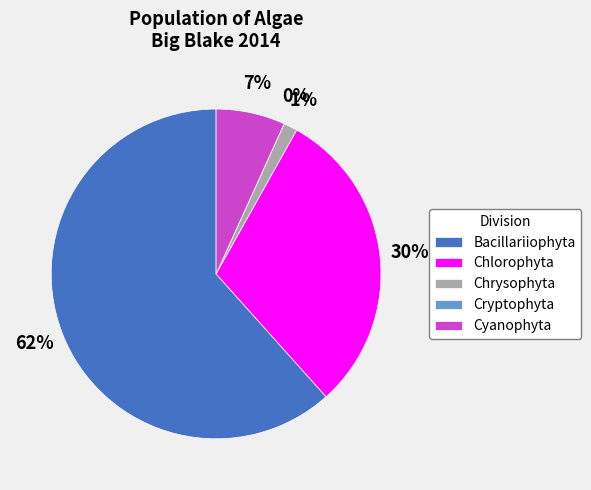

True or false: 13 accounts for 10% of the total.

False